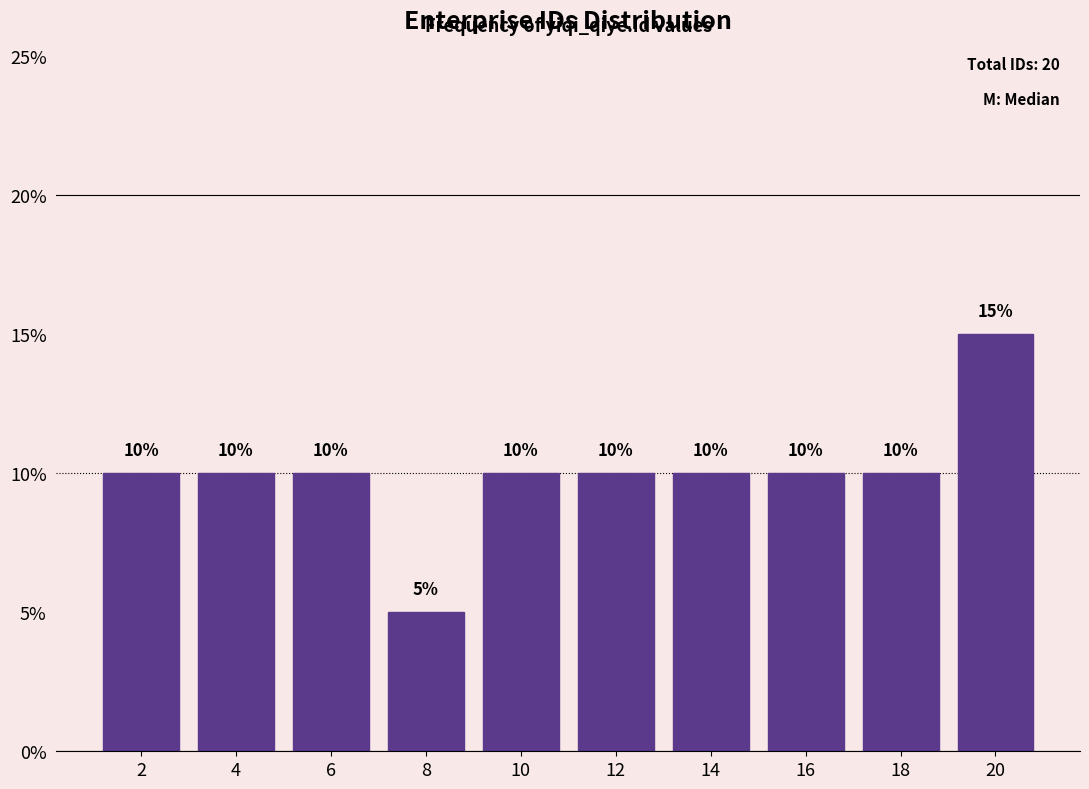

Over which range of the x-axis is the bar tallest?

19 to 21